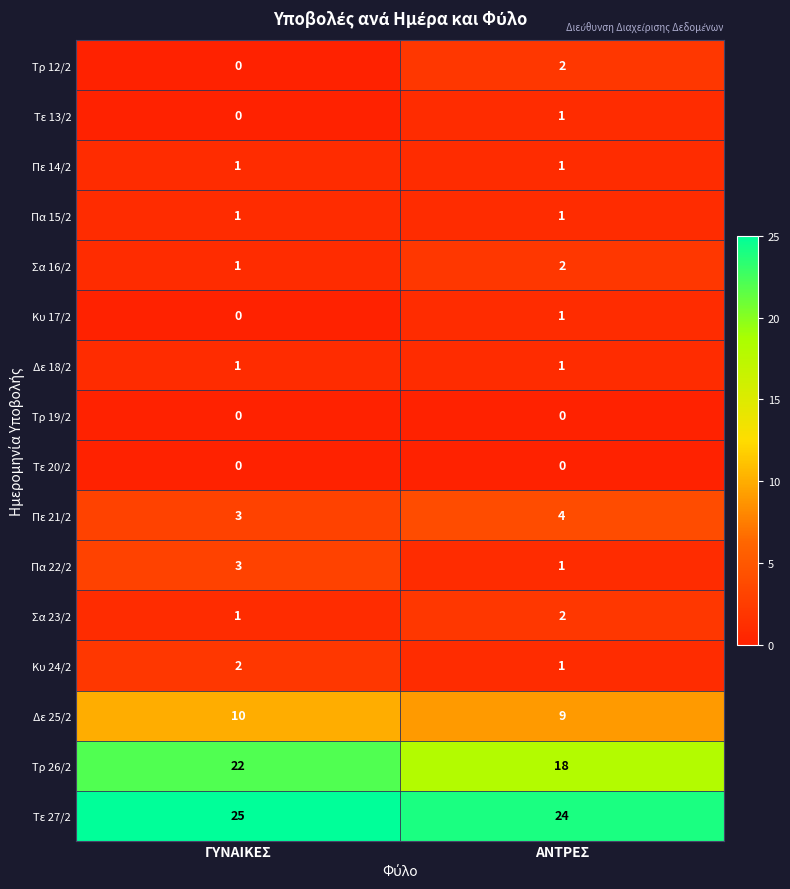

Which category has the highest value across all series?

ΓΥΝΑΙΚΕΣ